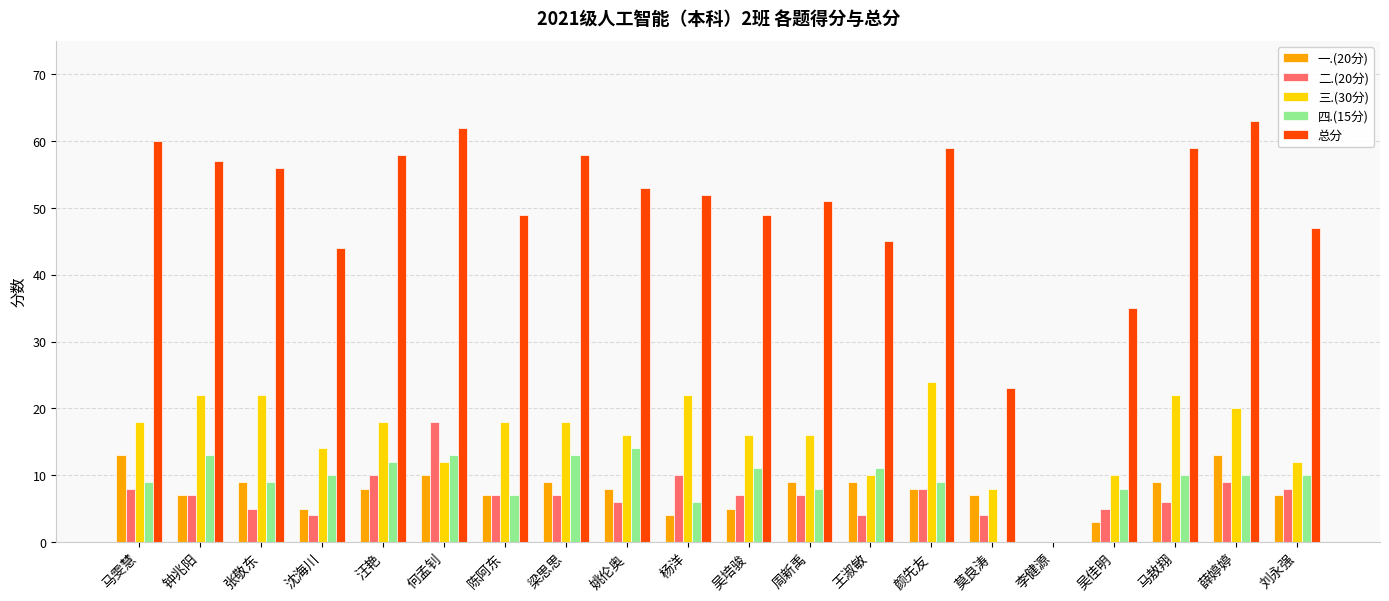

What is the greatest value displayed?

63